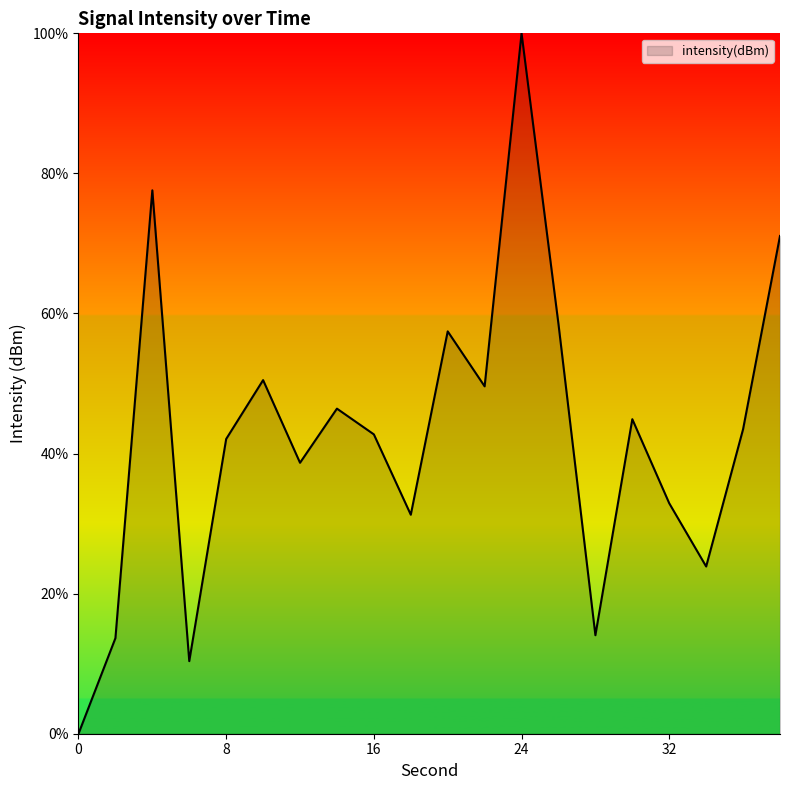

What is the sum of all values?

849.1